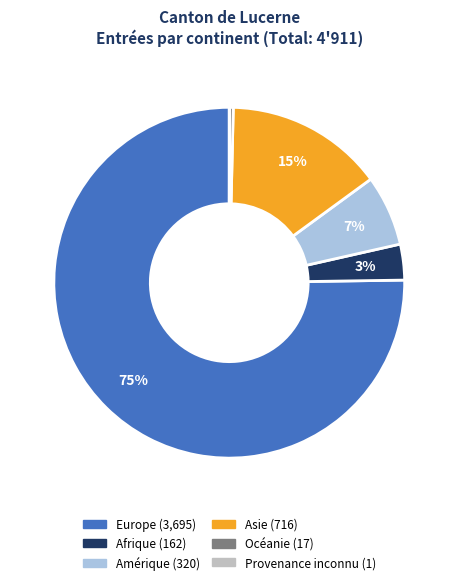

Combined, do Afrique and Asie account for over 50%?

No